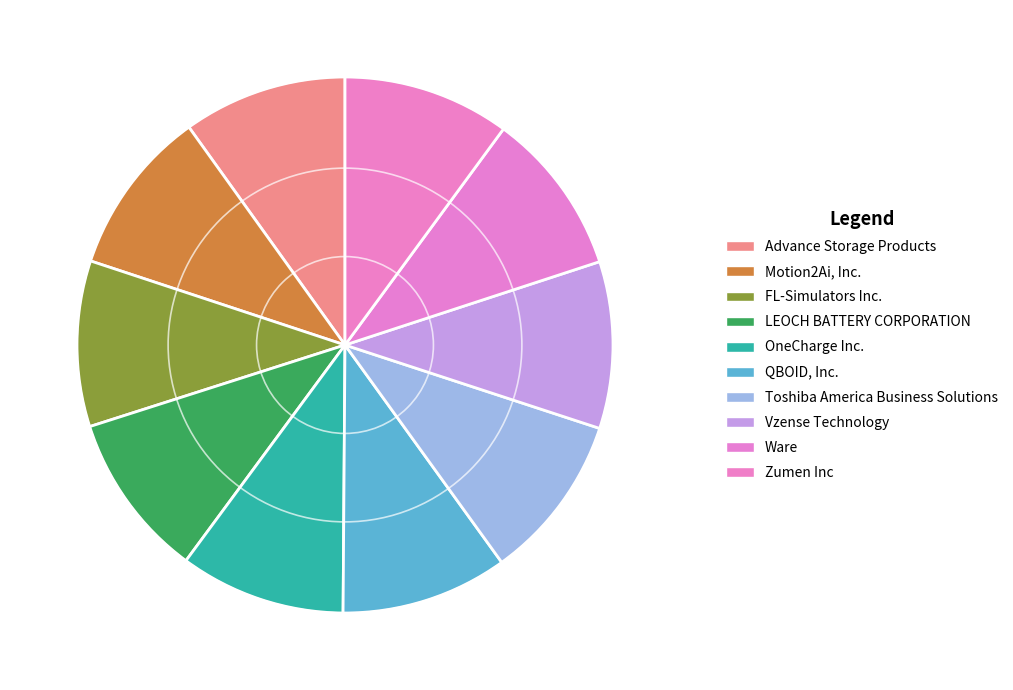

Combined, what portion of the pie is Ware and LEOCH BATTERY CORPORATION?

19.9%